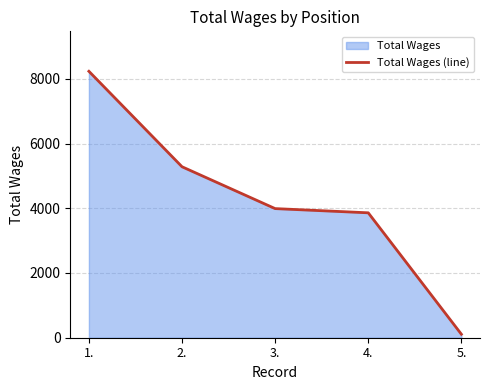

How many data points are above 3989?

2